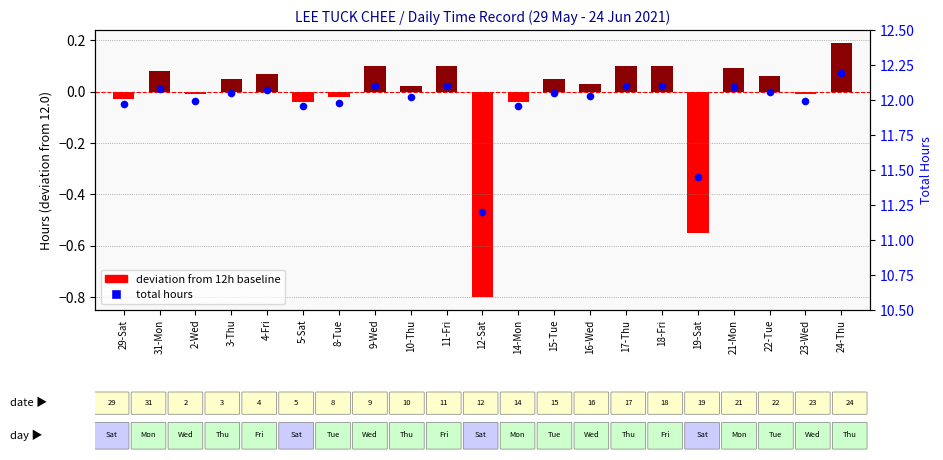

Which series reaches the minimum Y coordinate?

deviation from 12h baseline